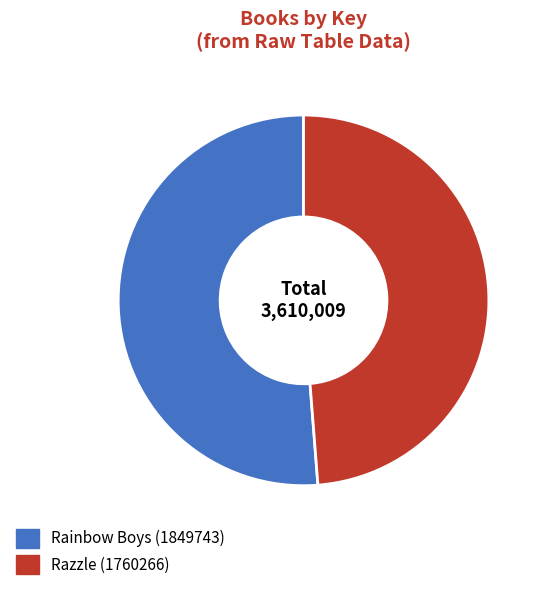

To the nearest percent, what is the difference between the Razzle (1760266) and Rainbow Boys (1849743) slice percentages?

2%